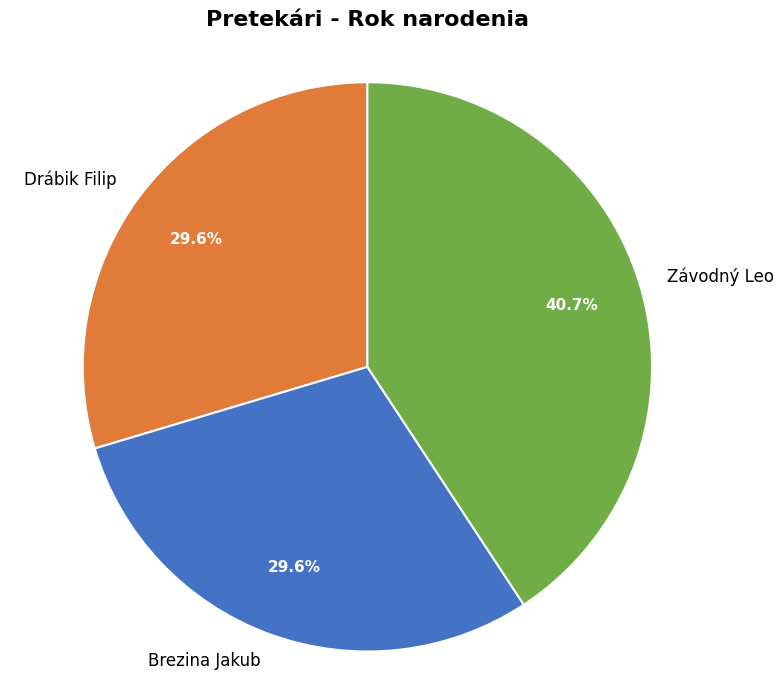

Is there a majority slice in this chart?

No